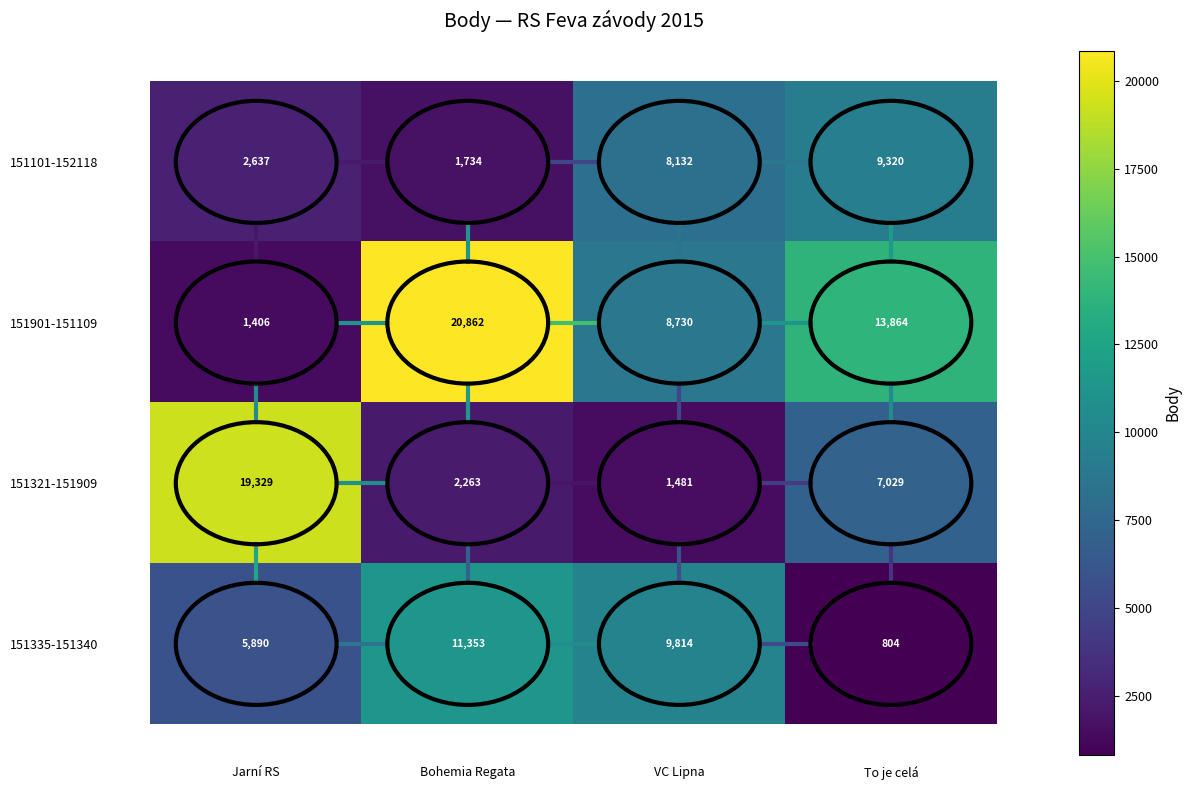

Which series changed the most between Jarní RS and VC Lipna?

151321-151909